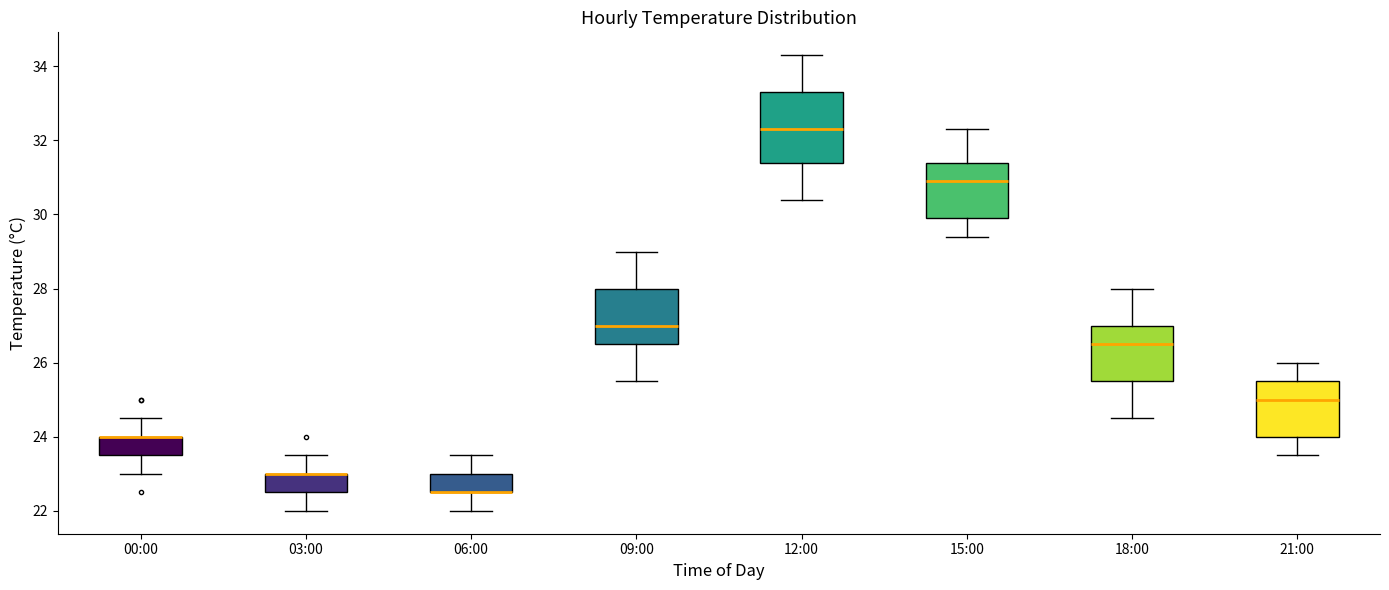

Reading left to right, read every box against the y-axis: the position of its median line, the range the box covers, and the ends of its whiskers. The values are not printed on the chart, so give them approximately, as read against the axis.

00:00: median 24.0 (drawn on the box's upper edge), box 23.6 to 24.0, whiskers 23.0 to 24.6
03:00: median 23.0 (drawn on the box's upper edge), box 22.6 to 23.0, whiskers 22.0 to 23.6
06:00: median 22.6 (drawn on the box's lower edge), box 22.6 to 23.0, whiskers 22.0 to 23.6
09:00: median 27.0, box 26.6 to 28.0, whiskers 25.6 to 29.0
12:00: median 32.4, box 31.4 to 33.4, whiskers 30.4 to 34.4
15:00: median 31.0, box 30.0 to 31.4, whiskers 29.4 to 32.4
18:00: median 26.6, box 25.6 to 27.0, whiskers 24.6 to 28.0
21:00: median 25.0, box 24.0 to 25.6, whiskers 23.6 to 26.0